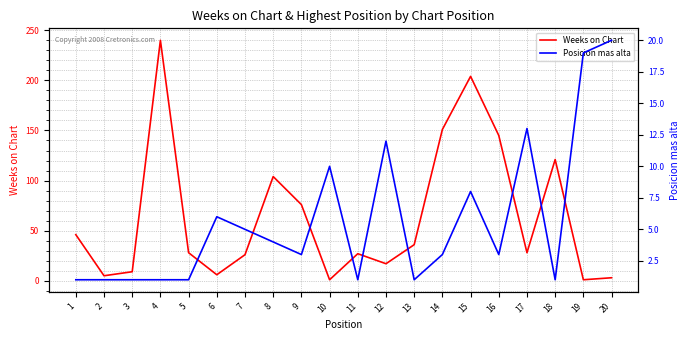

At which label does Weeks on Chart first exceed 28?

1